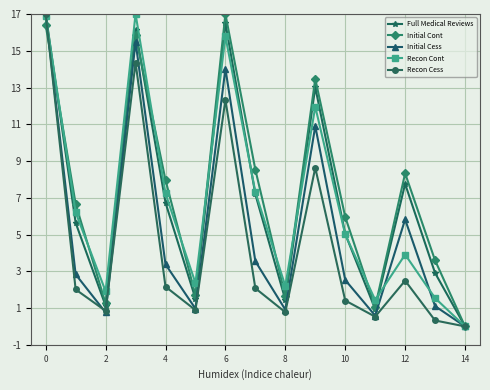

What is the greatest value displayed?

17.0